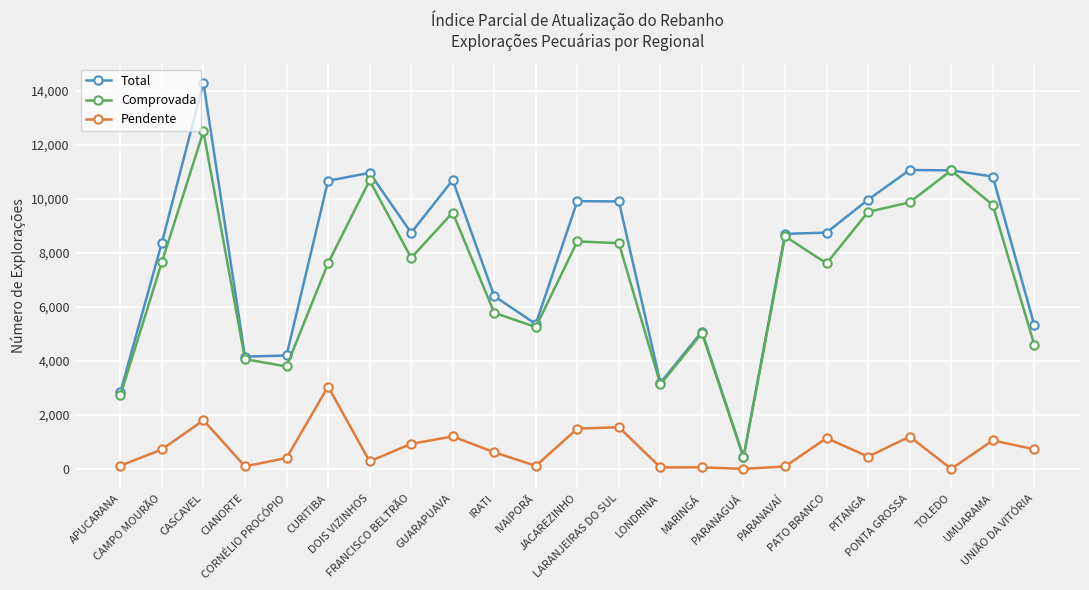

In Comprovada, how many points are lower than both neighbors (excluding endpoints)?

6